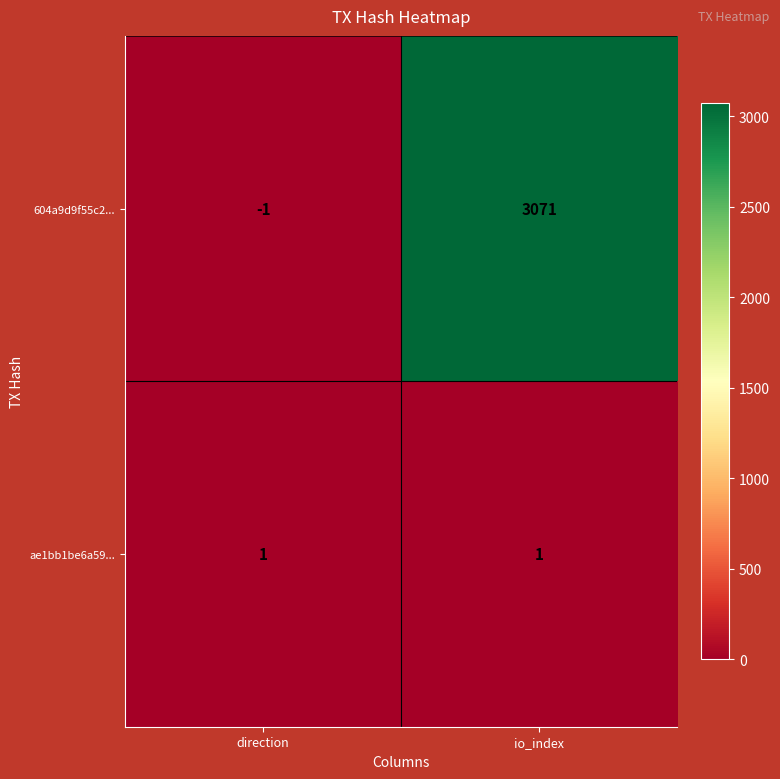

Where is 604a9d9f55c2... nearest to the value 1535?

direction